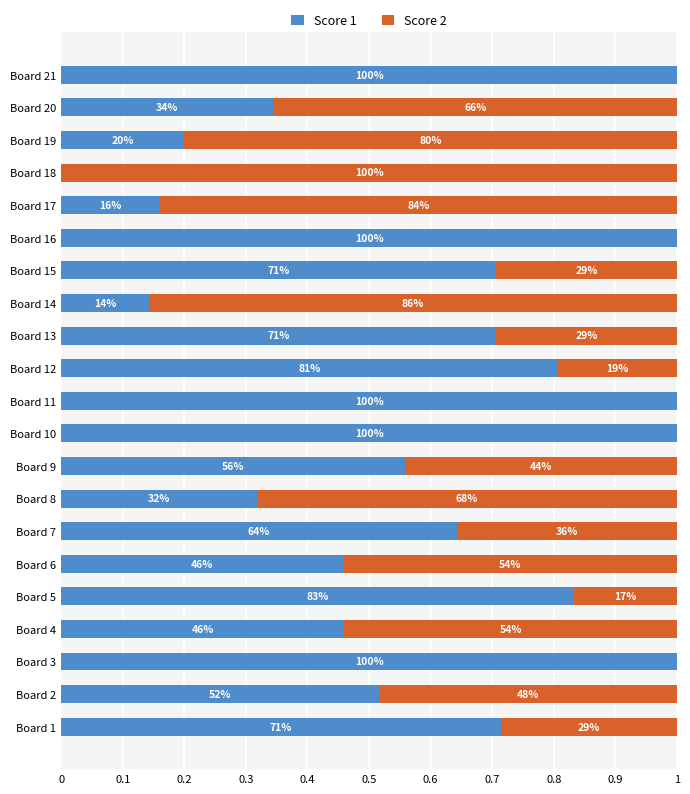

What position from the left is 0.5?

6